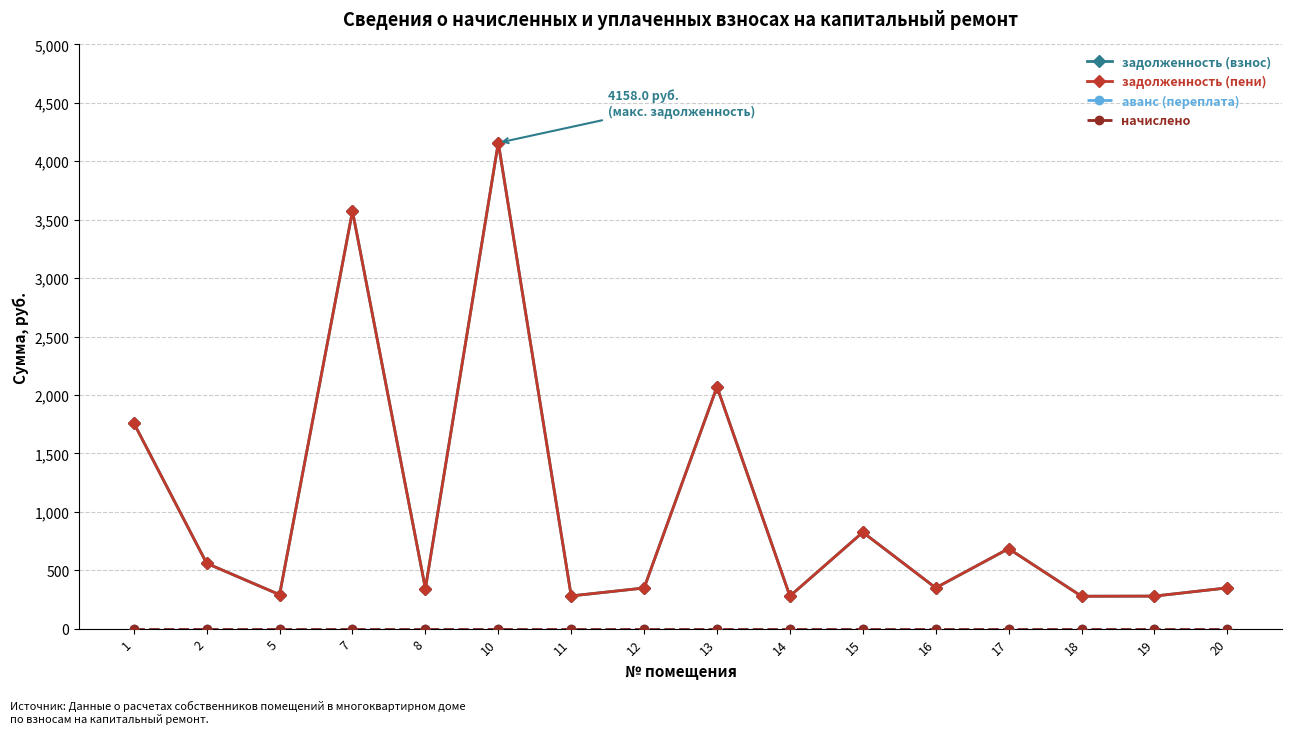

Is this an area chart (filled region under the line)?

No